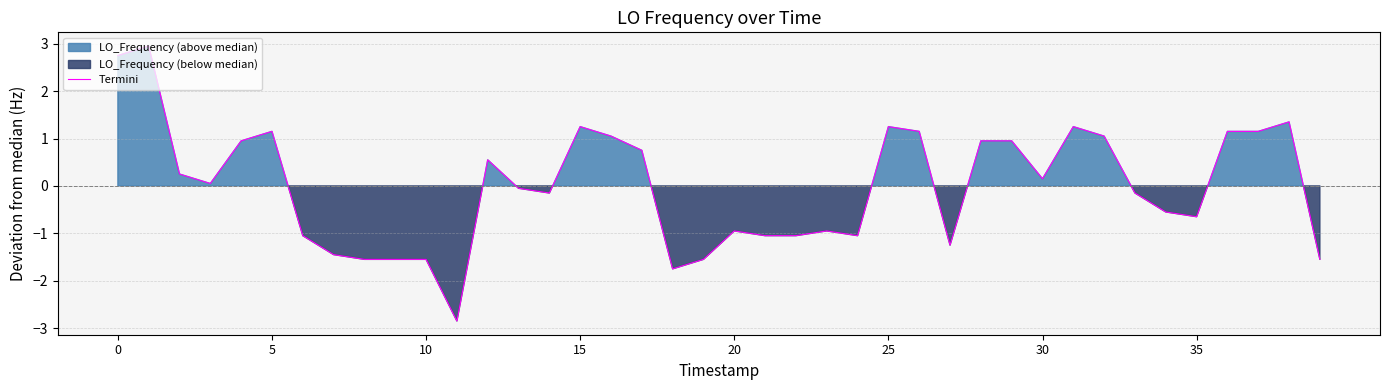

How many data points does each series have?

40